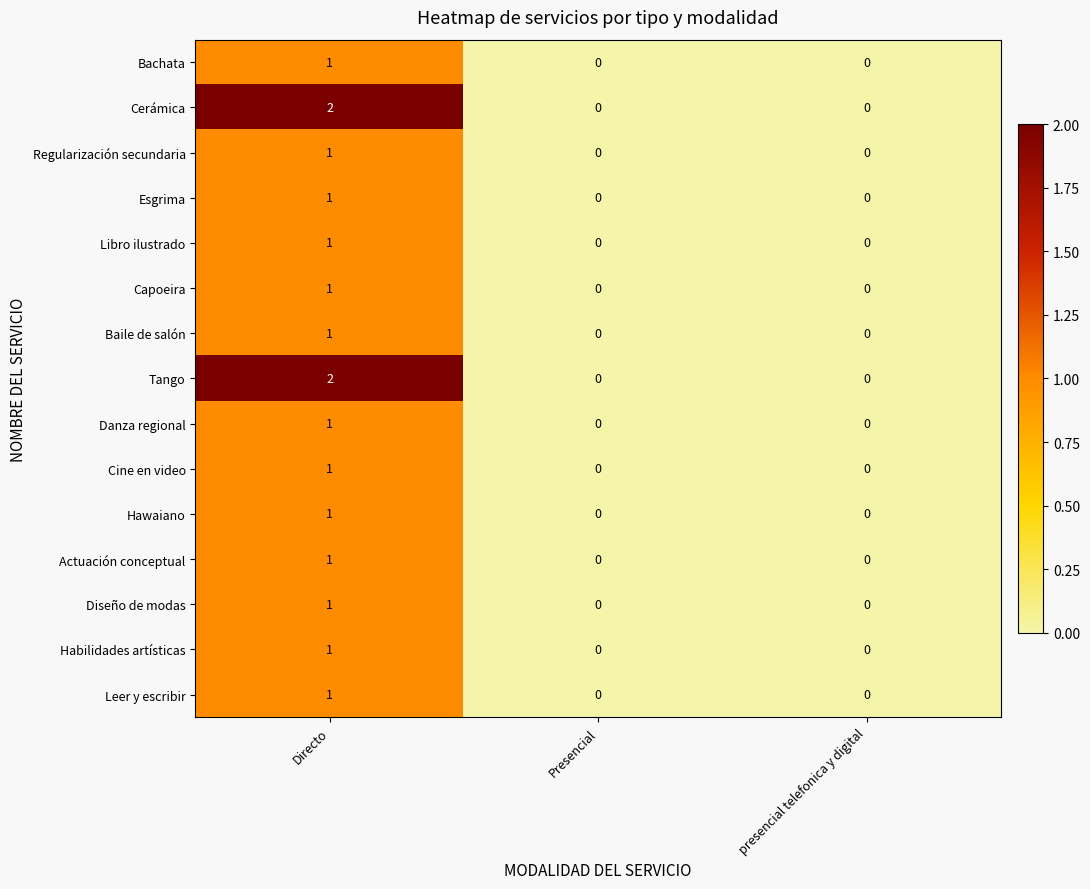

How many Leer y escribir values are between 0 and 1?

3